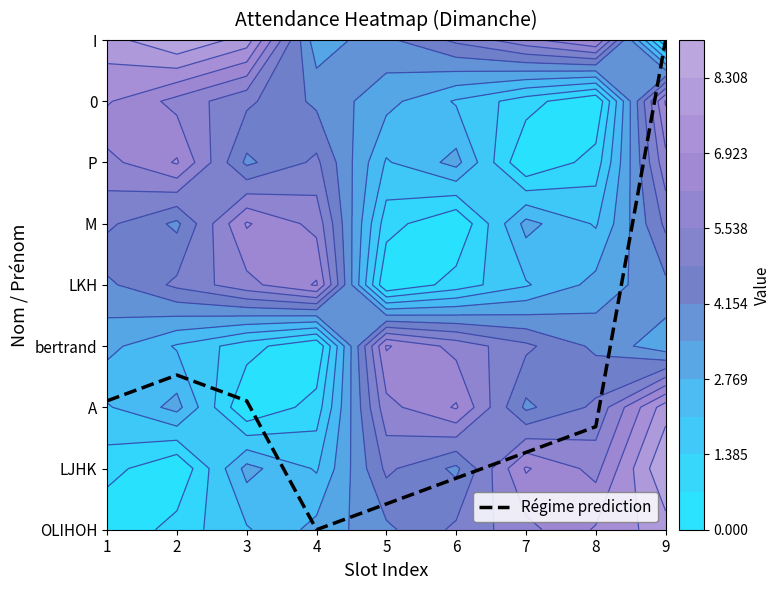

The chart shows a value of 0.5 at 7. True or false?

False